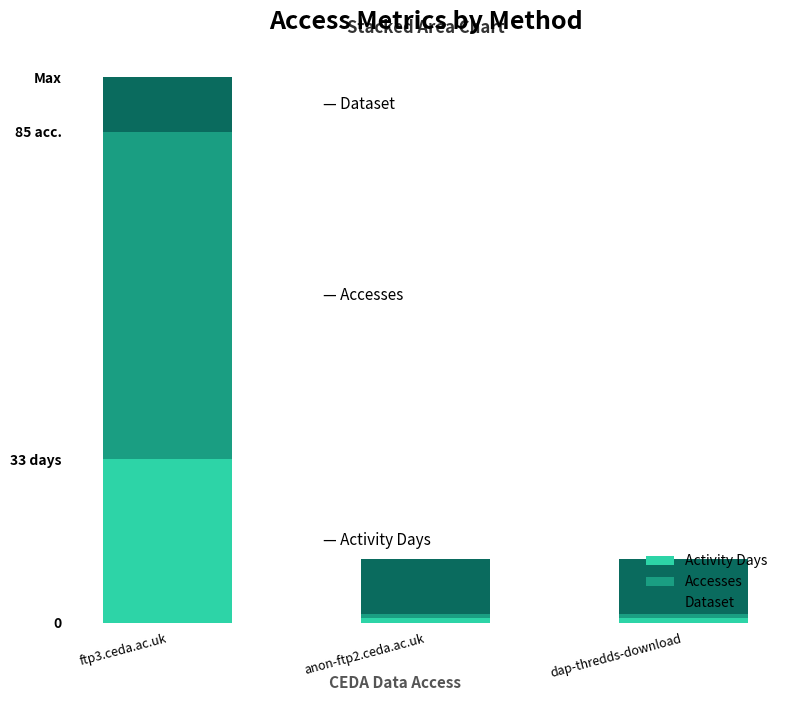

Are the bars horizontal?

No